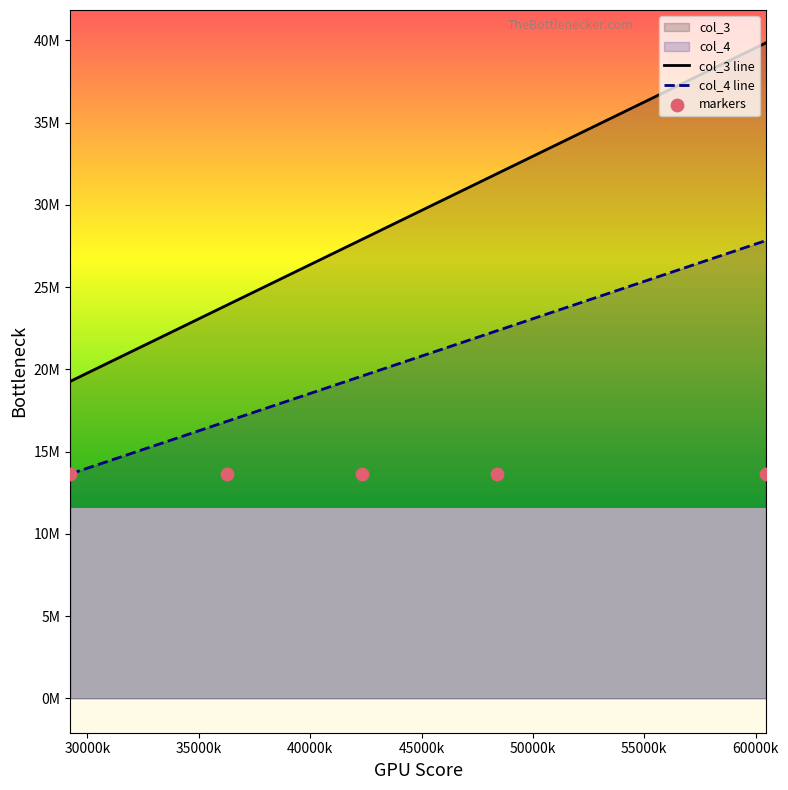

Which series has the largest Y range (max minus min)?

col_3